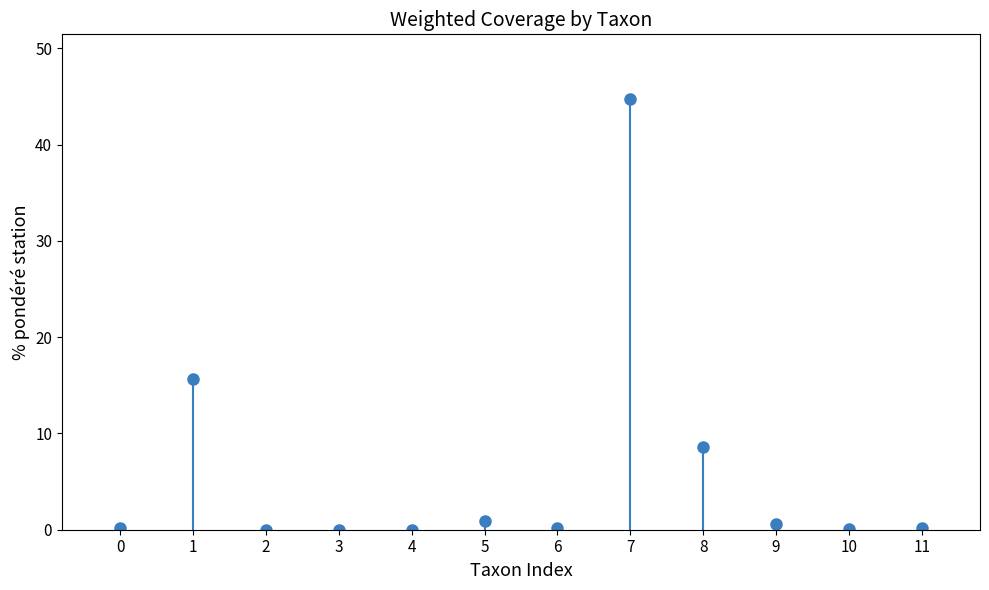

Reading left to right, extract all data points from this chart.

0.2	15.6	0.0	0.0	0.0	0.9	0.2	44.7	8.6	0.6	0.0	0.2